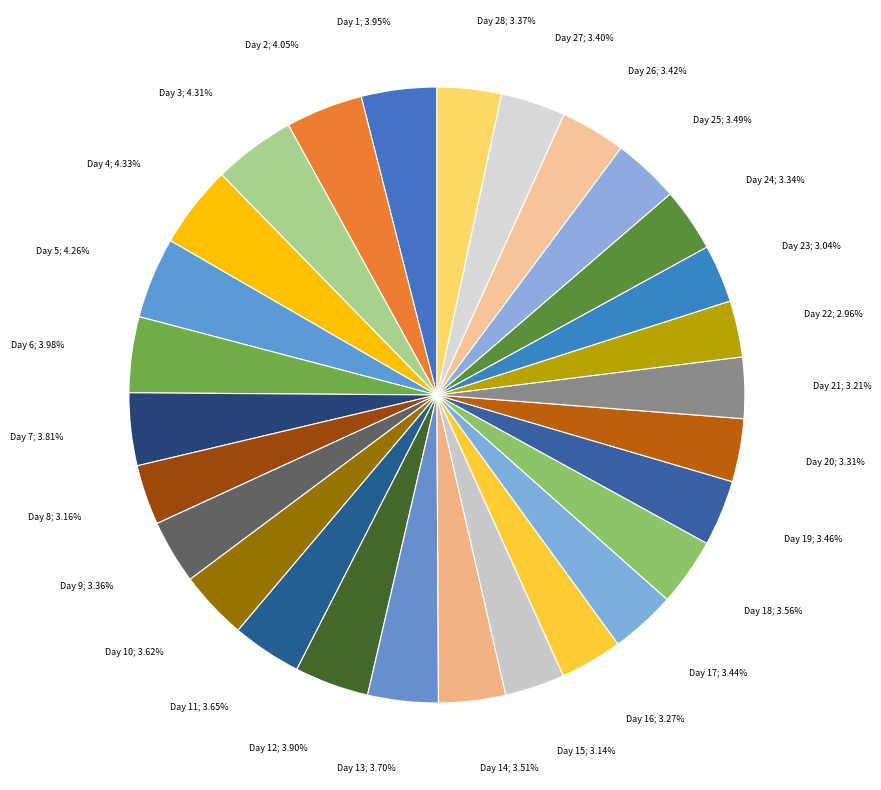

Does any single category account for the majority?

No